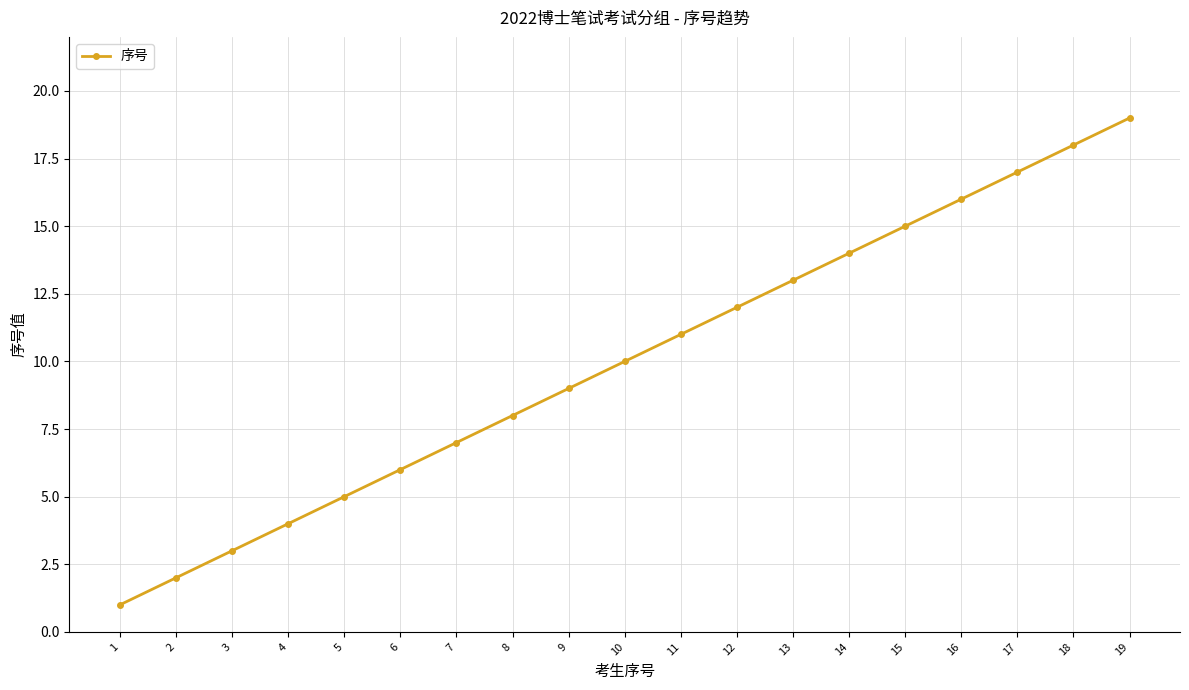

True or false: the data shows 3 at 5.

False